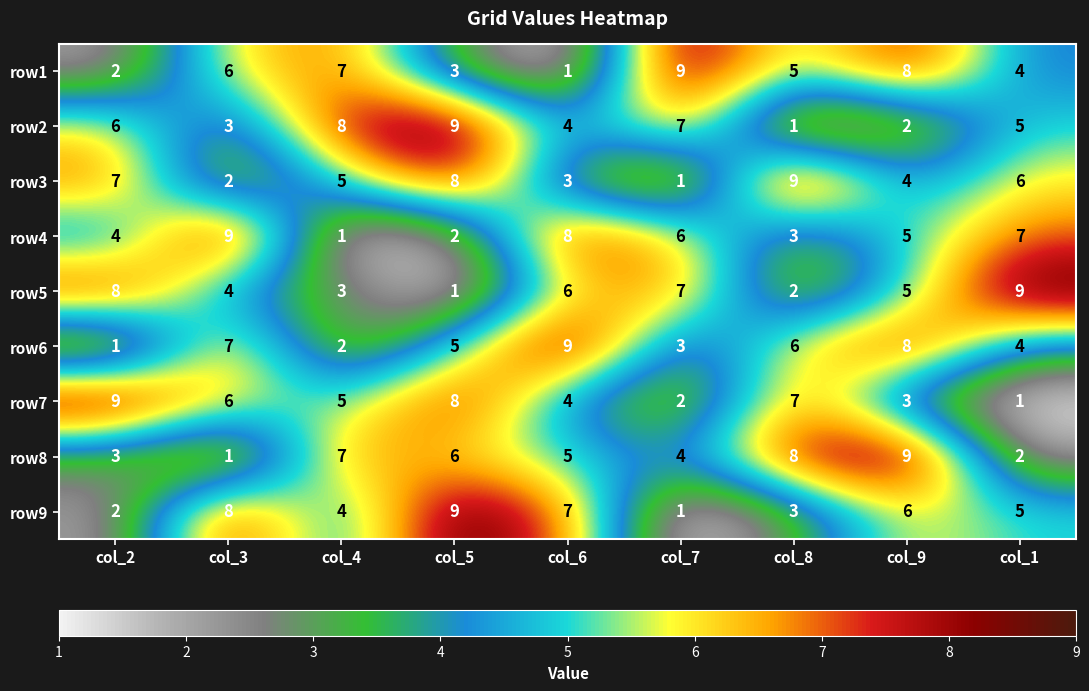

Where does the row7 series first go above 5?

col_2